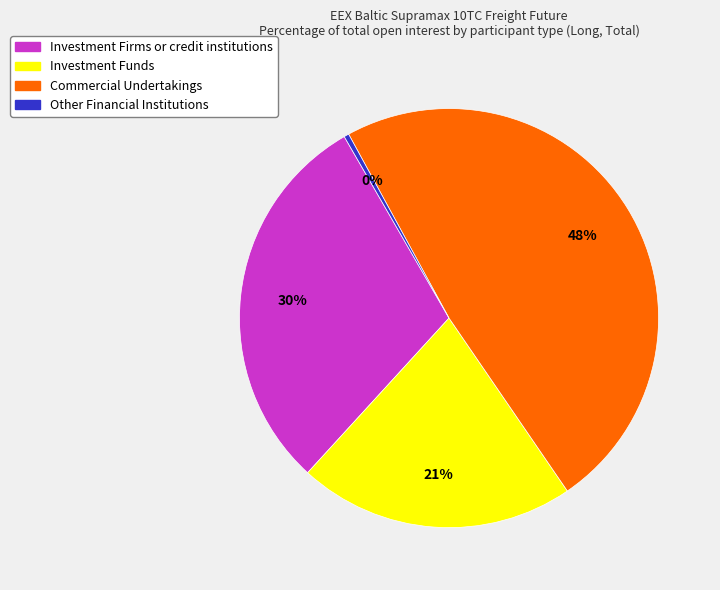

How many segments does this pie chart have?

4